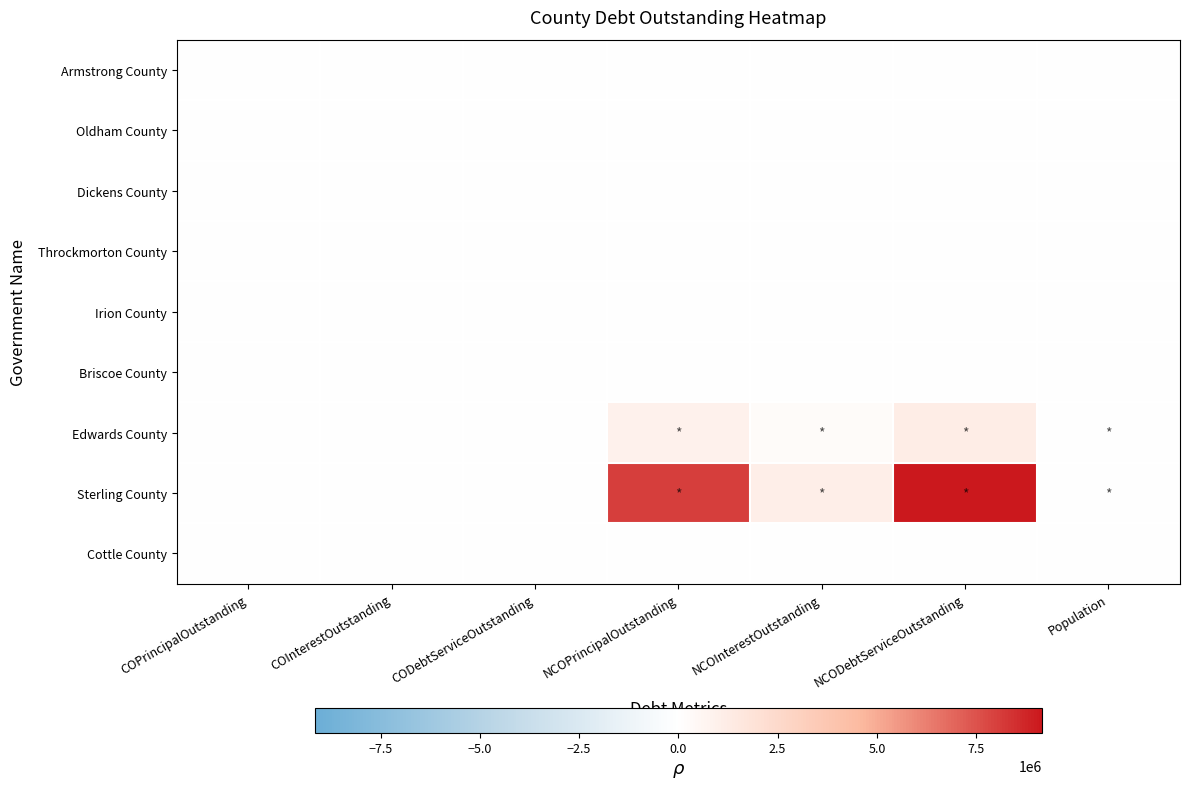

Rank the series by their maximum value, from lowest to highest.

Armstrong County, Oldham County, Dickens County, Throckmorton County, Irion County, Briscoe County, Cottle County, Edwards County, Sterling County